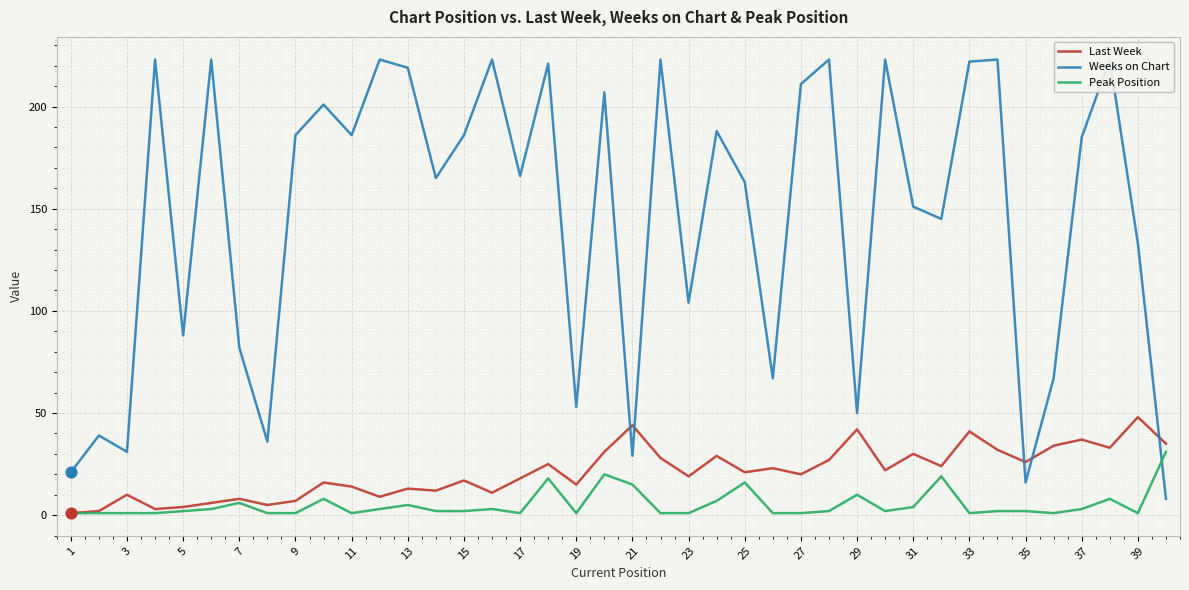

What are all the series names shown in the legend?

Last Week, Weeks on Chart, Peak Position